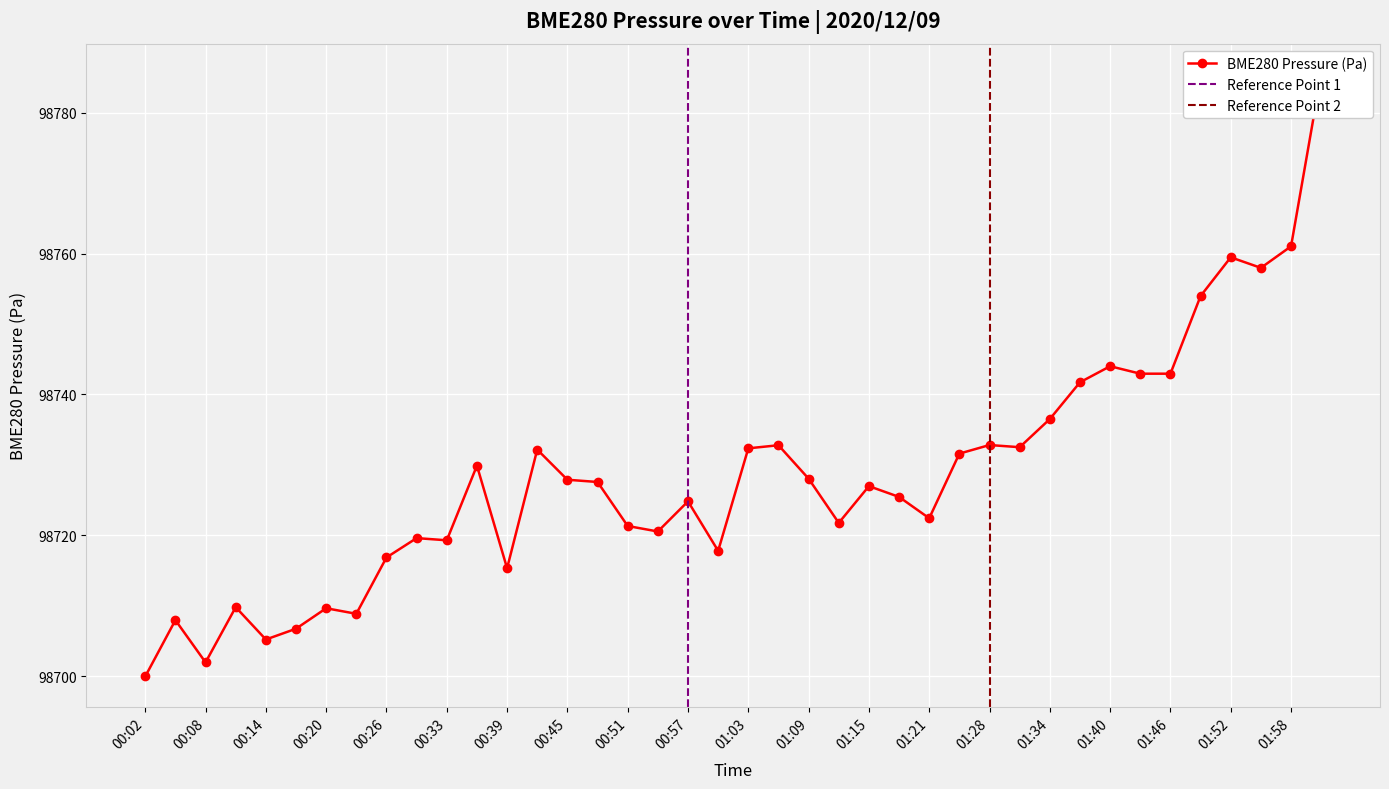

Reading left to right, transcribe all the data shown in this chart.

98699.9	98707.9	98701.9	98709.8	98705.2	98706.7	98709.6	98708.8	98716.8	98719.6	98719.3	98729.9	98715.3	98732.2	98727.9	98727.6	98721.3	98720.5	98724.8	98717.8	98732.3	98732.8	98728.0	98721.8	98727.0	98725.4	98722.4	98731.6	98732.8	98732.5	98736.5	98741.7	98744.0	98742.9	98742.9	98754.0	98759.5	98758.0	98761.0	98785.5